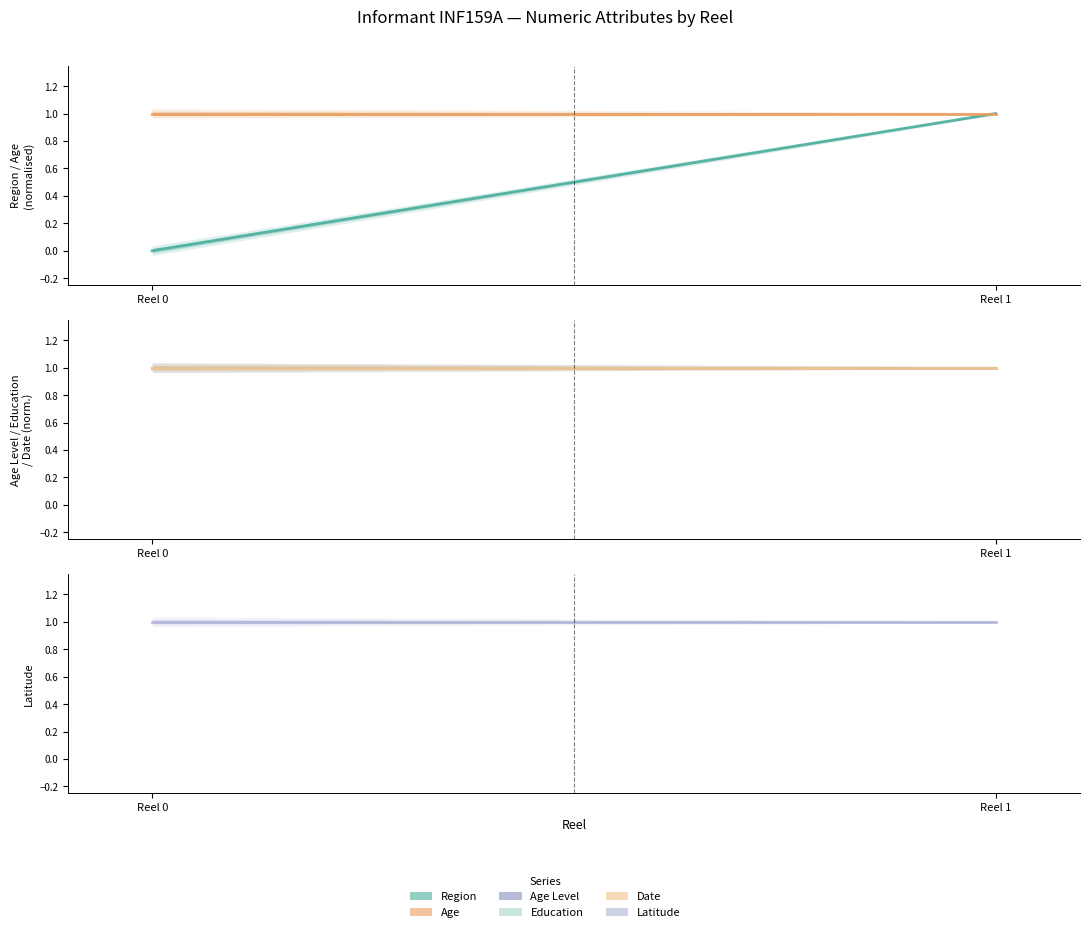

True or false: Latitude has a value of 2 at Reel 1.

False